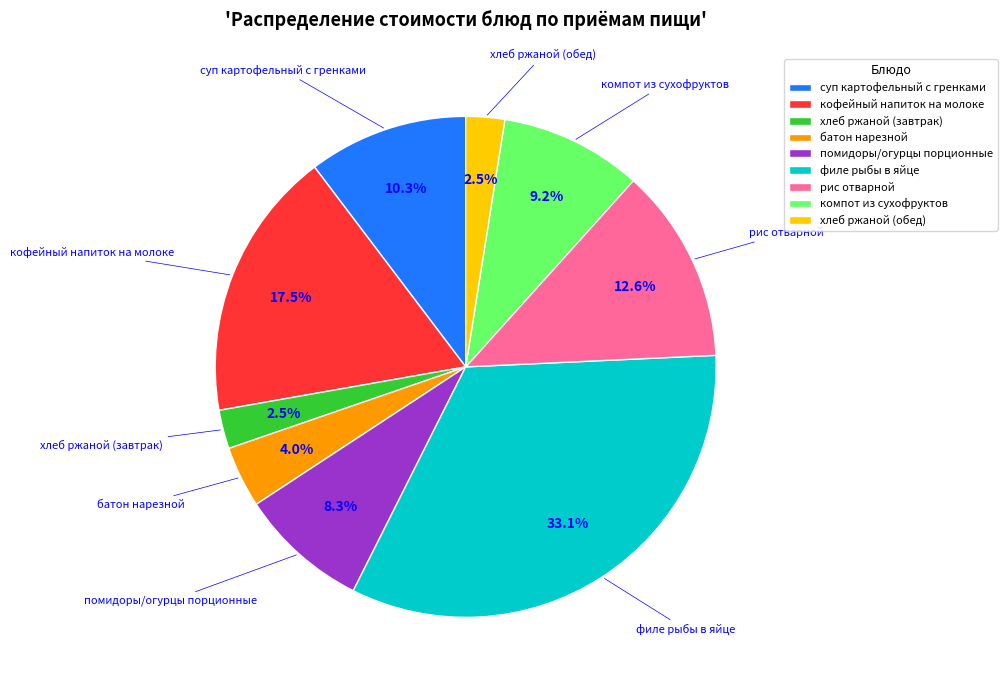

Which category has the biggest portion of the pie?

филе рыбы в яйце